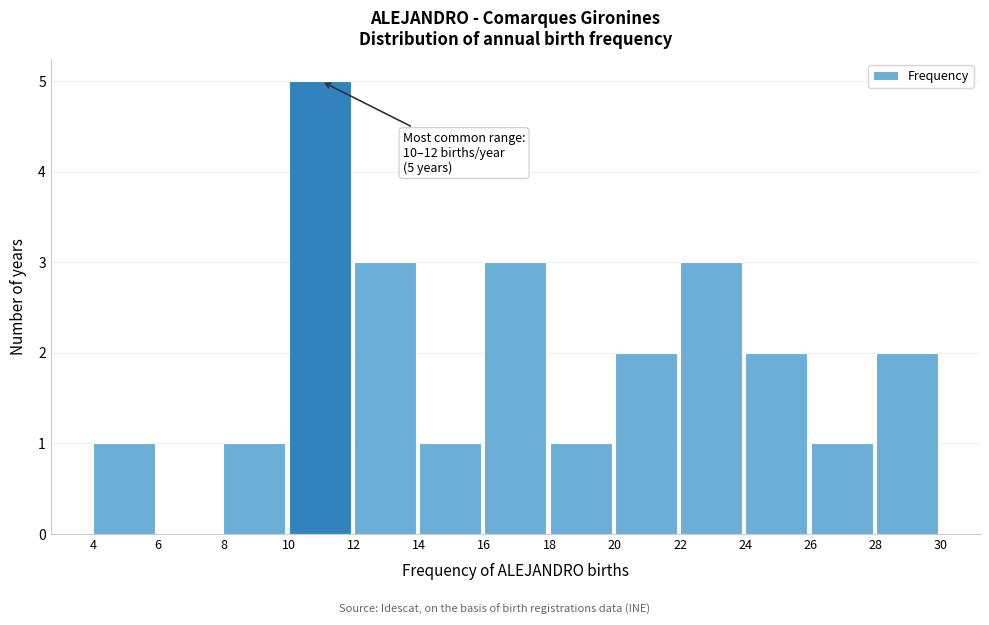

Over which range of the x-axis is the bar tallest?

10 to 12